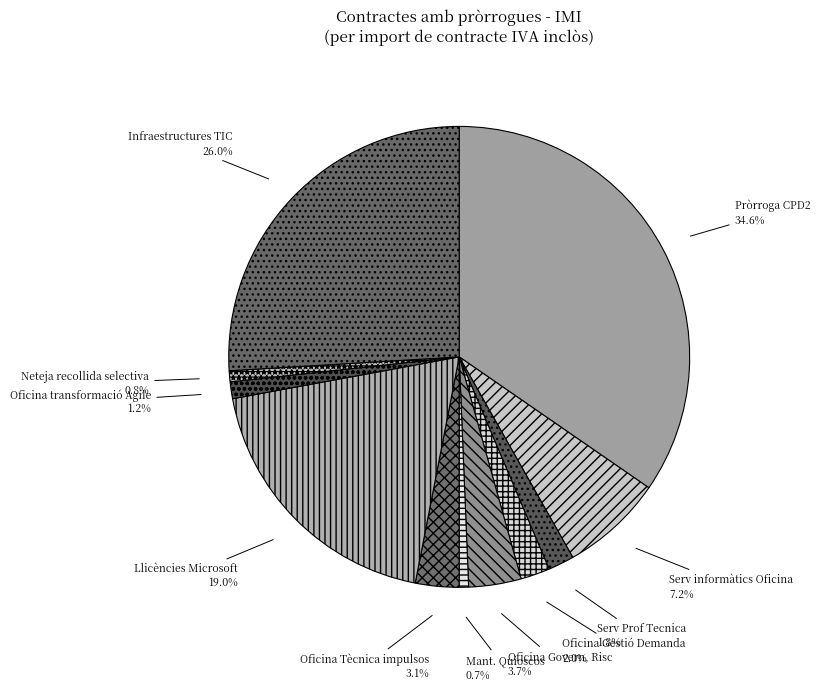

Which has a higher value, Oficina transformació Agile or Infraestructures TIC?

Infraestructures TIC